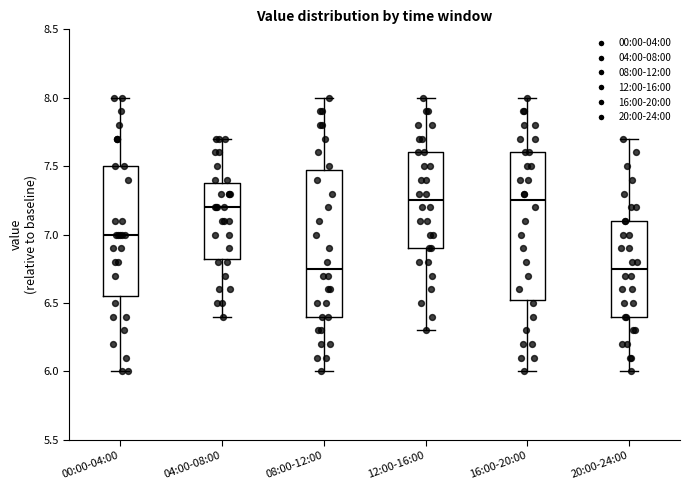

Reading left to right, transcribe this box plot: for each box, give where its median line is, the range the box spans, and where its two whiskers end, as read against the y-axis. The values are not printed on the chart, so give them approximately, as read against the axis.

00:00-04:00: median 7.00, box 6.55 to 7.50, whiskers 6.00 to 8.00
04:00-08:00: median 7.20, box 6.85 to 7.40, whiskers 6.40 to 7.70
08:00-12:00: median 6.75, box 6.40 to 7.50, whiskers 6.00 to 8.00
12:00-16:00: median 7.25, box 6.90 to 7.60, whiskers 6.30 to 8.00
16:00-20:00: median 7.25, box 6.55 to 7.60, whiskers 6.00 to 8.00
20:00-24:00: median 6.75, box 6.40 to 7.10, whiskers 6.00 to 7.70